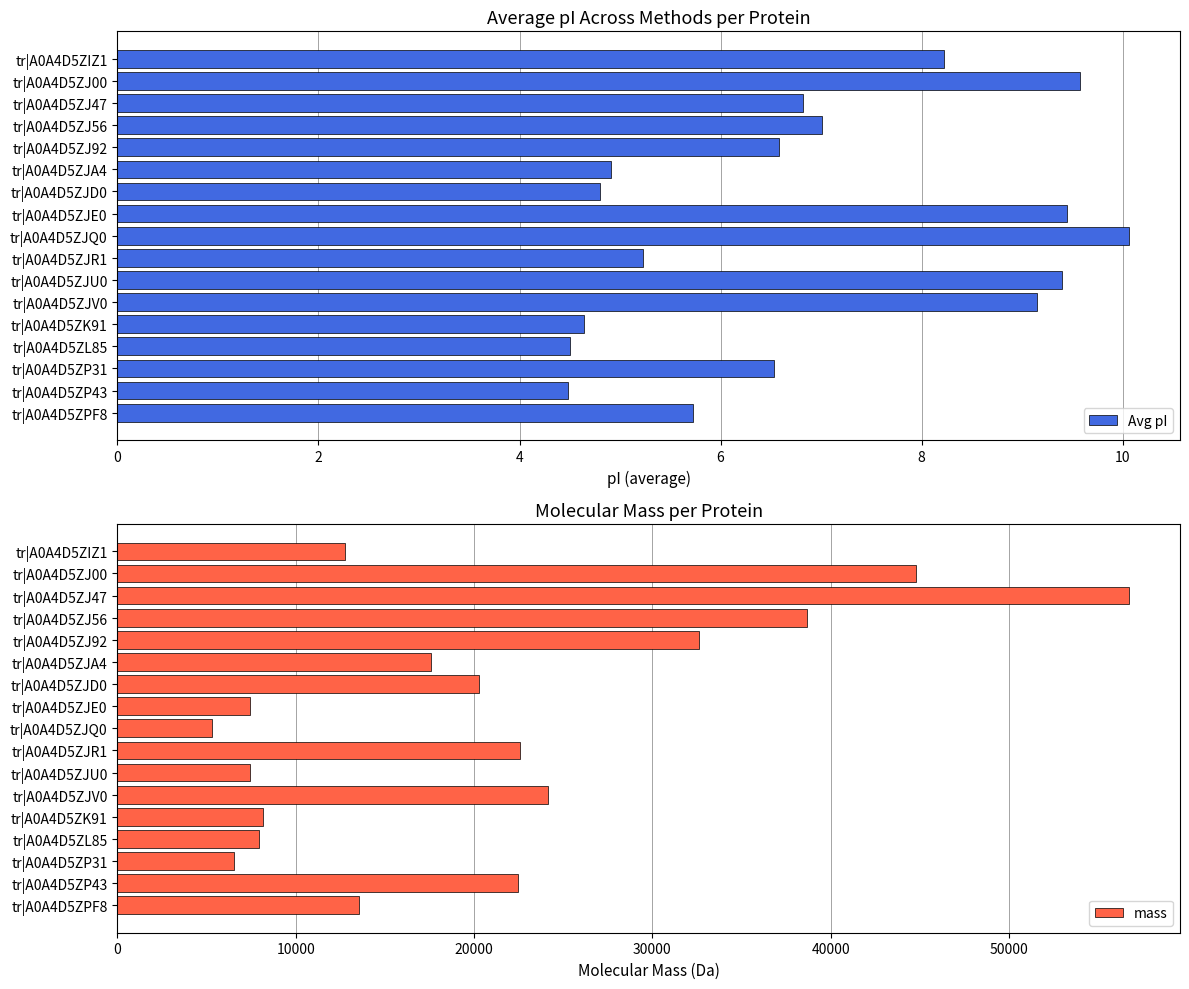

The Avg pI series shows 9.6 at tr|A0A4D5ZJ00. True or false?

True